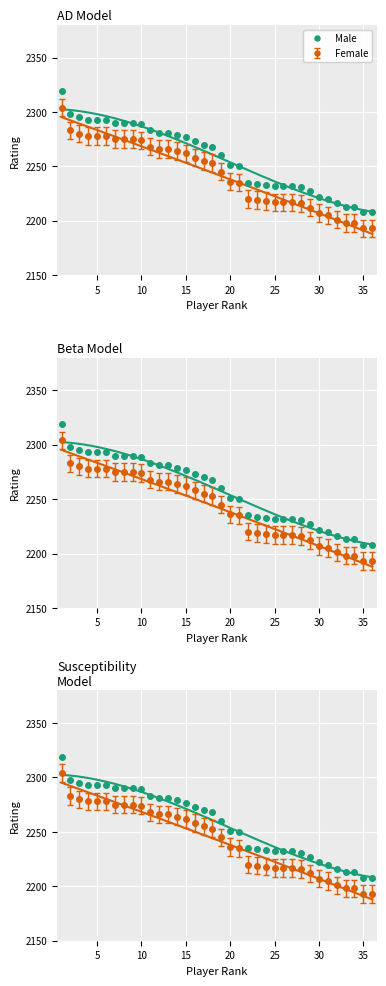

True or false: the data has more than 1 interior local peaks.

False